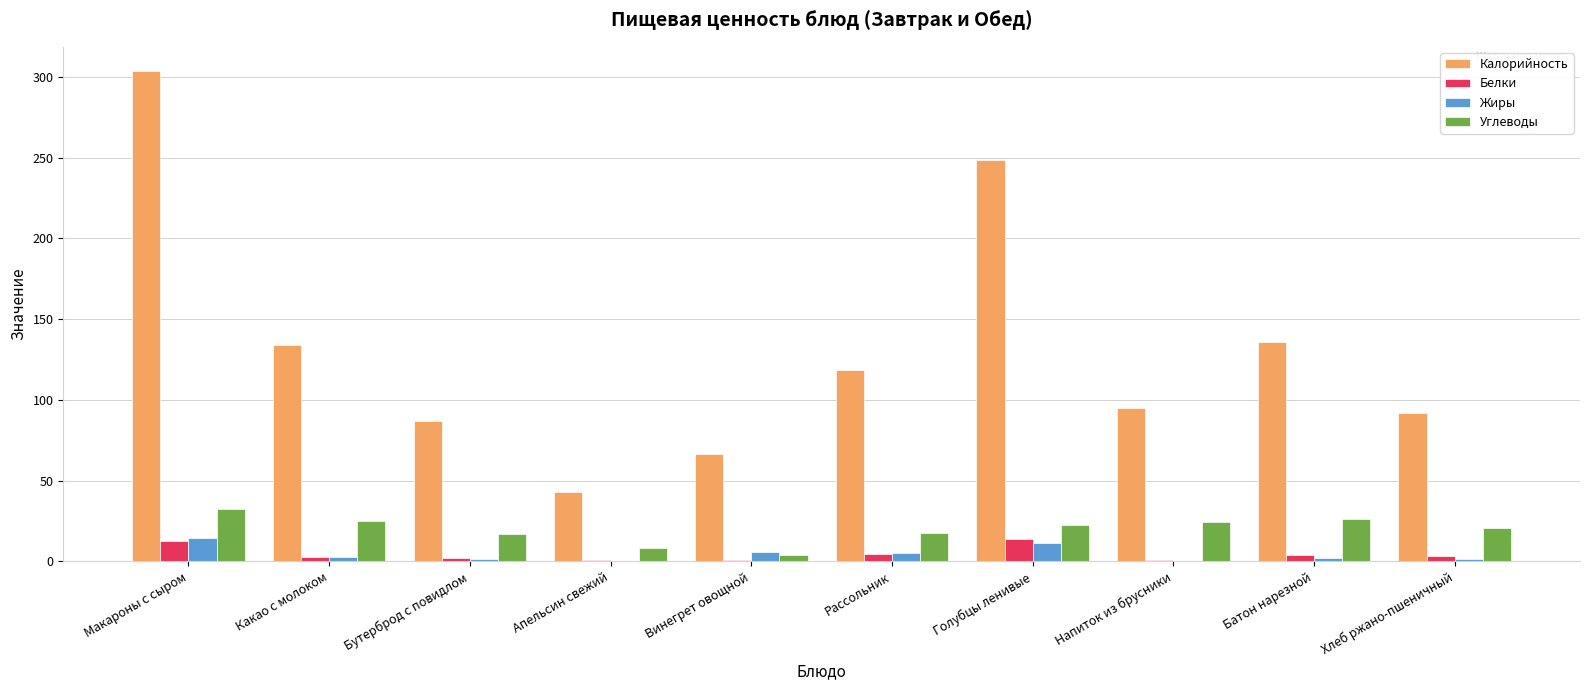

What is the maximum value shown in the chart?

303.5